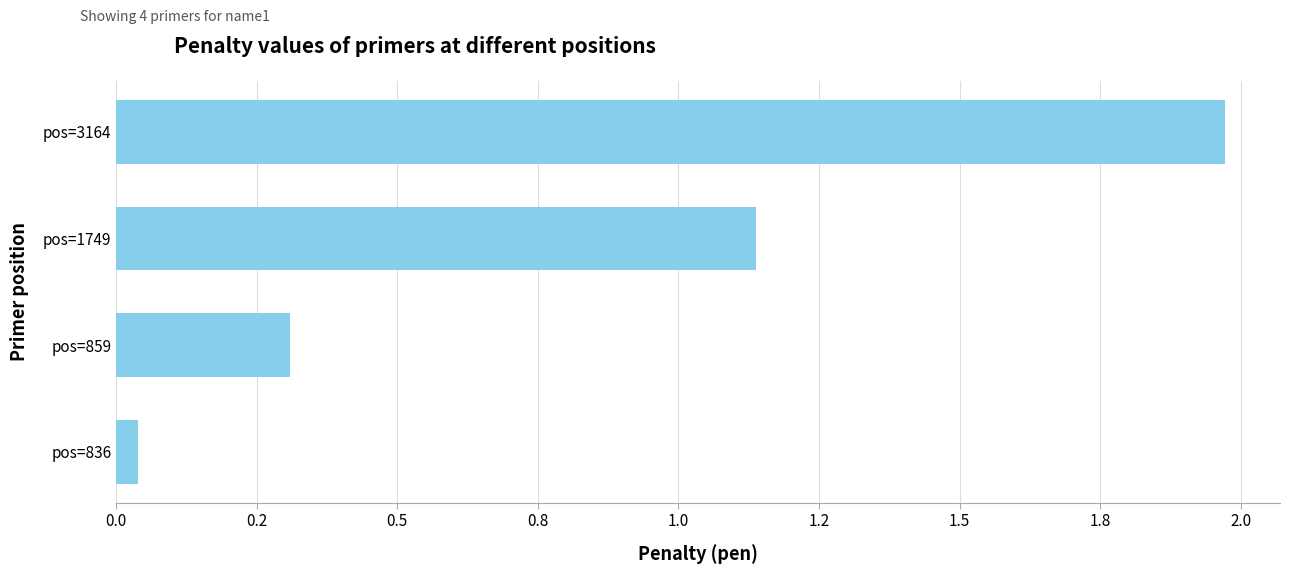

What is the difference between the maximum and second lowest values?

1.7